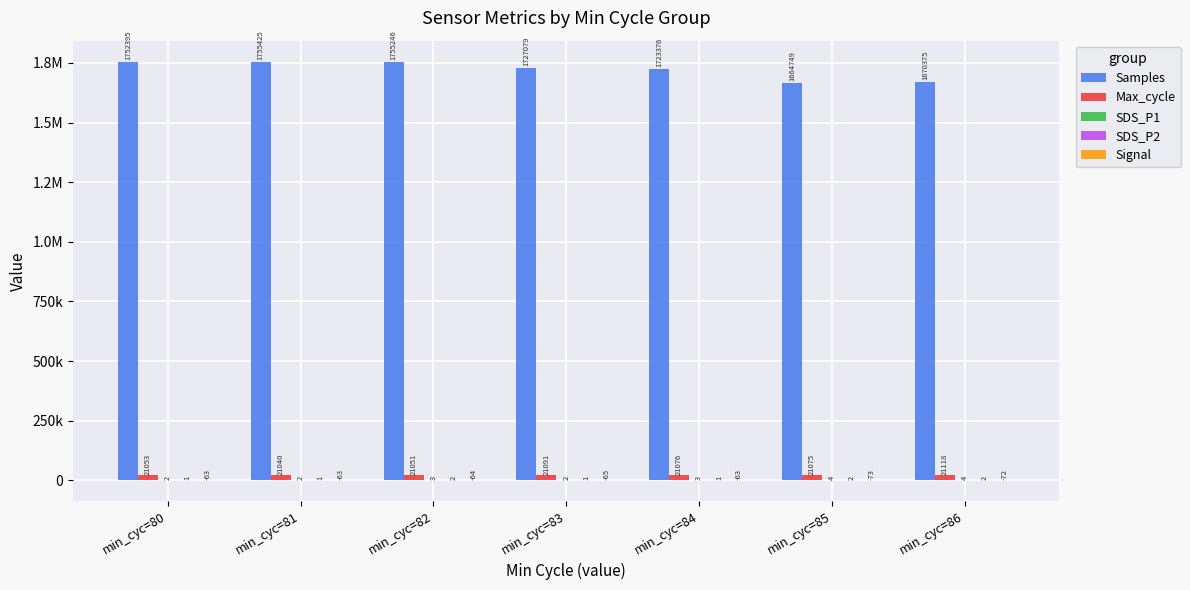

Does the chart contain stacked bars?

No